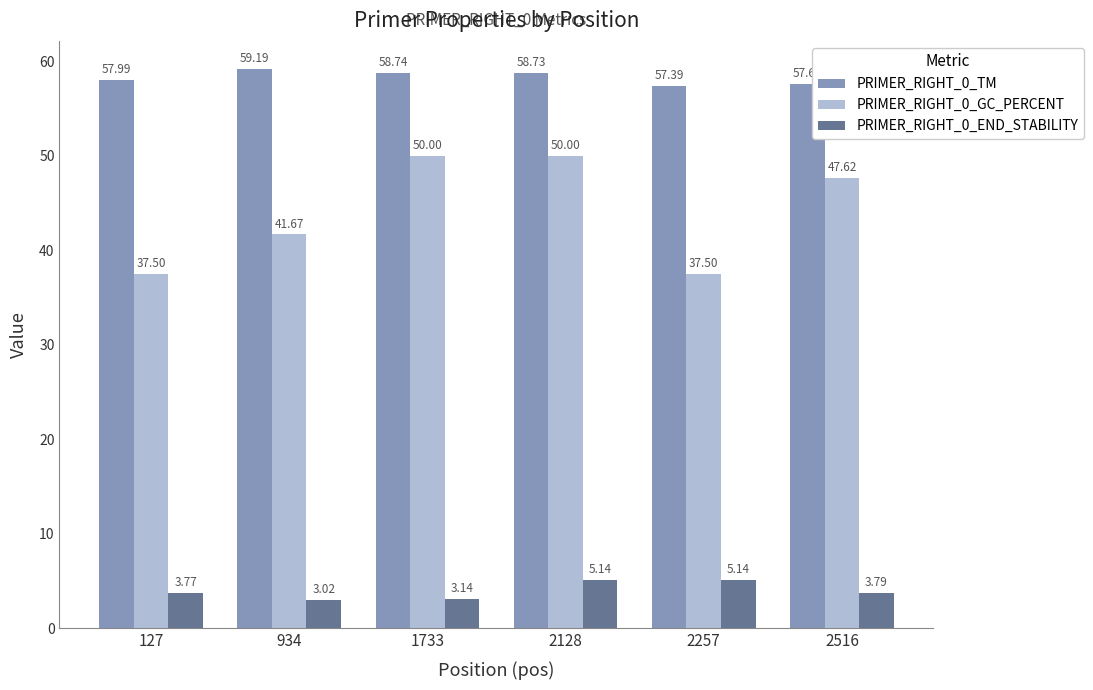

Which category has the lowest value in the PRIMER_RIGHT_0_END_STABILITY series?

934